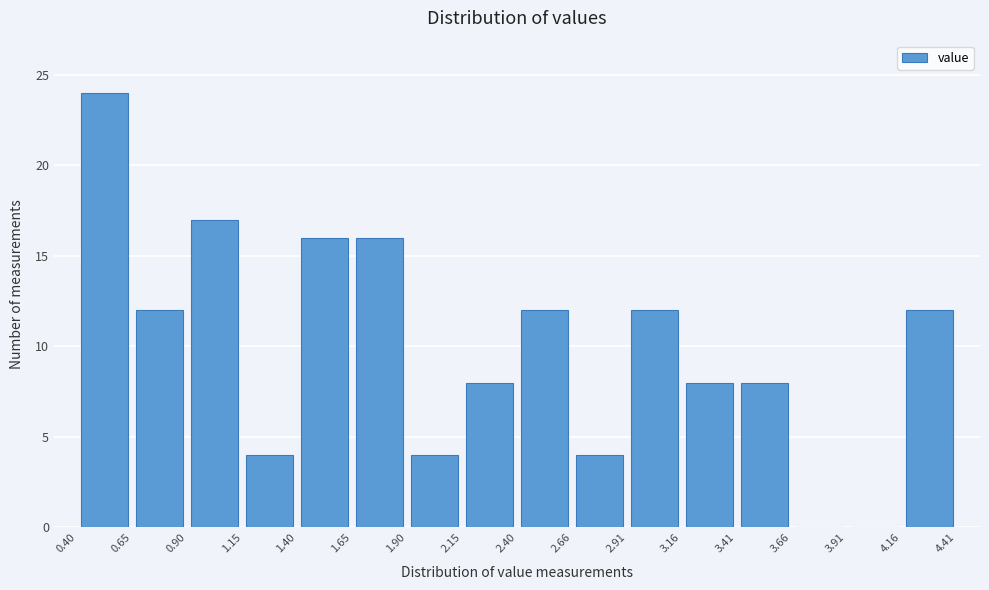

Over which range of the x-axis is the bar tallest?

0.40 to 0.65